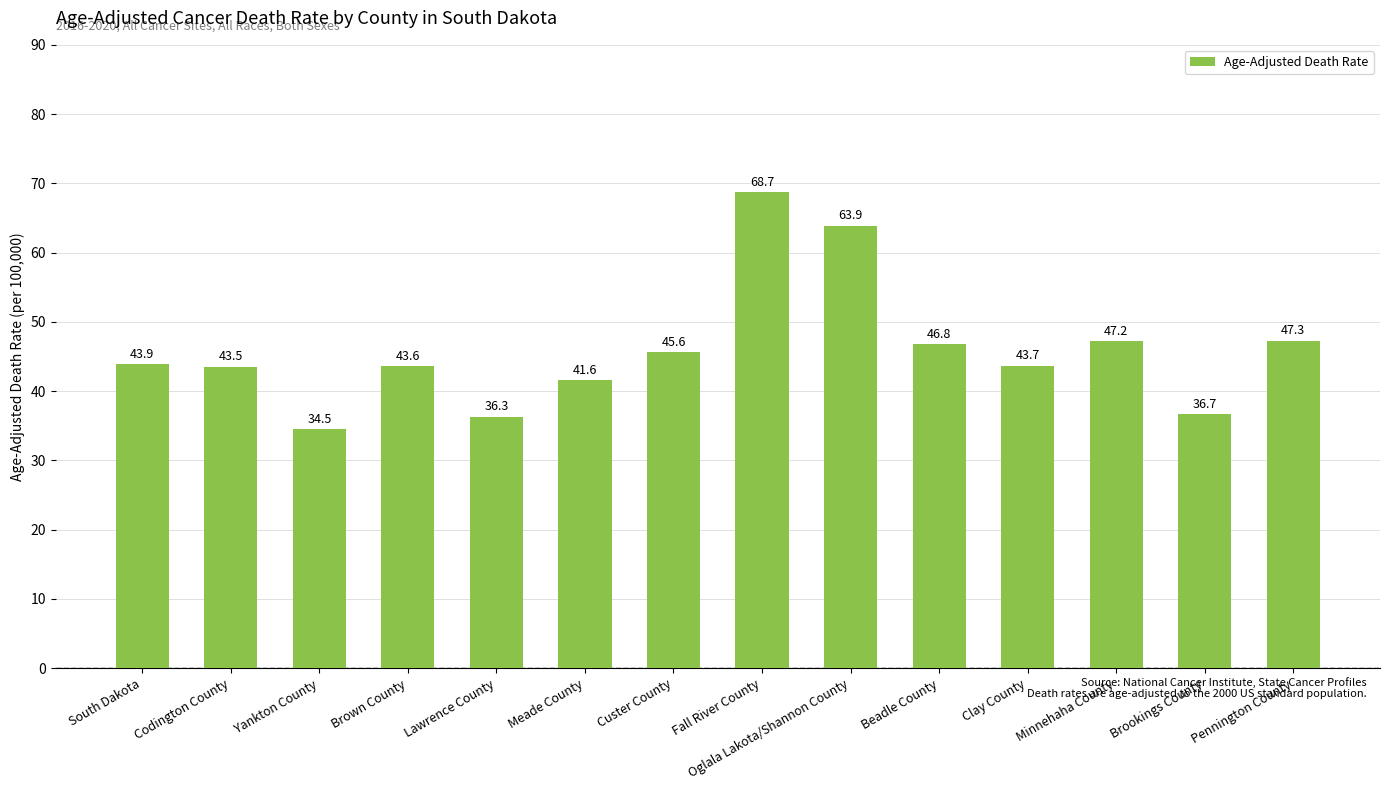

What is the difference between the maximum and minimum values?

34.2